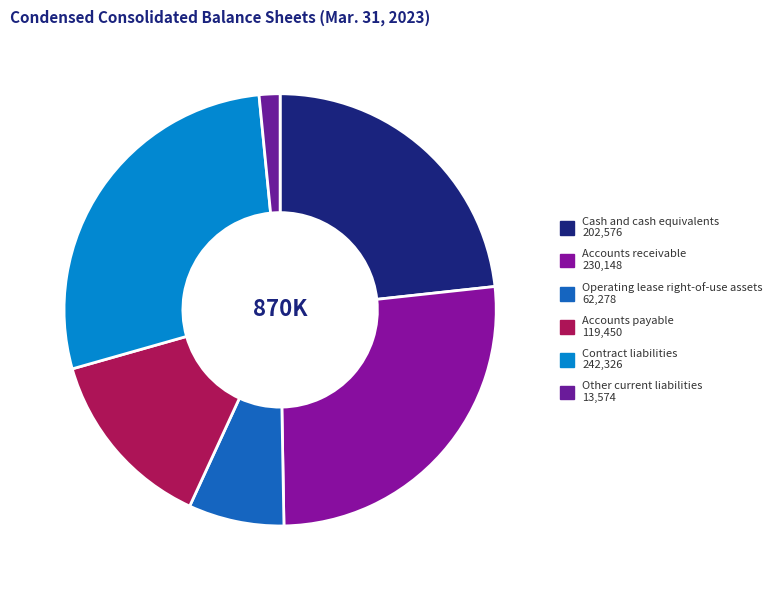

The Accounts payable slice represents 14% of the pie. True or false?

True